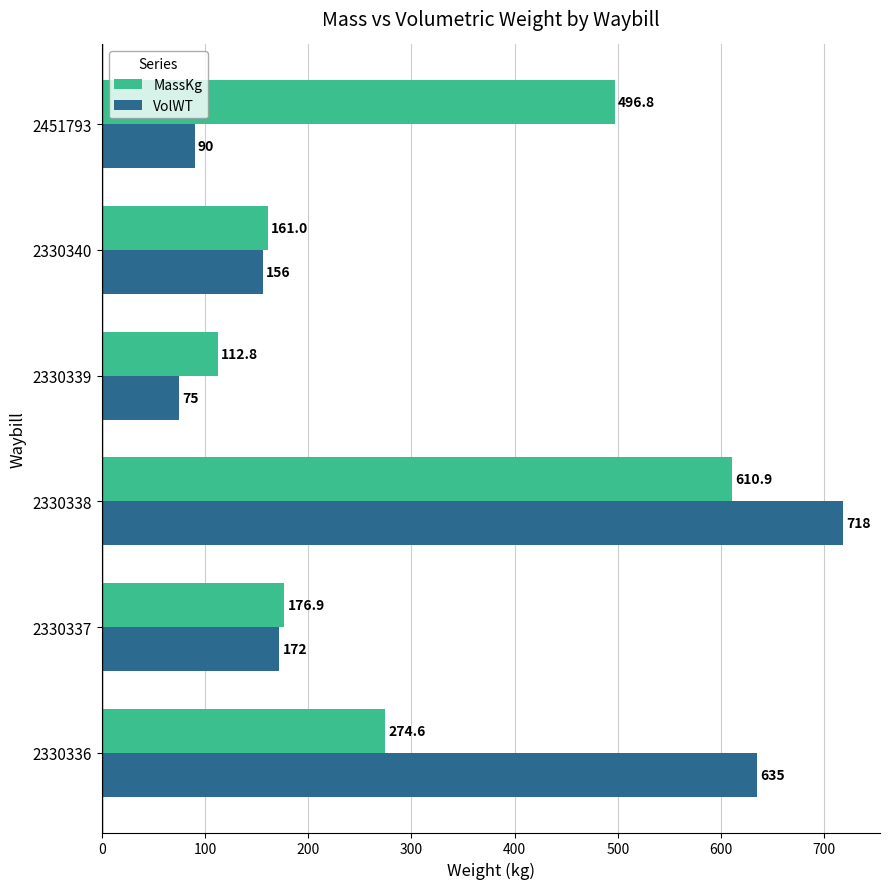

The MassKg series shows 221.4 at 2451793. True or false?

False